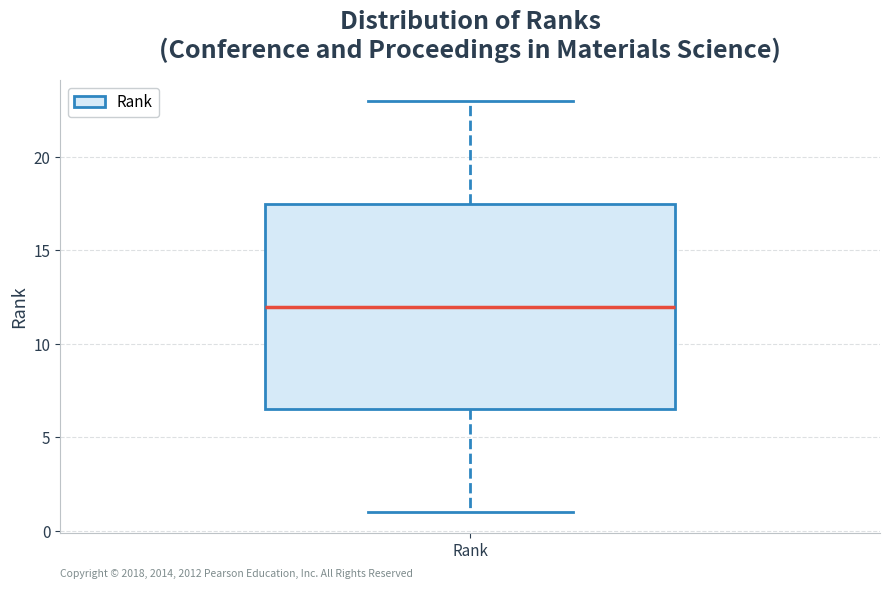

Where does the median line of the box for Rank sit on the y-axis? The values are not printed on the chart, so give them approximately, as read against the axis.

12.0